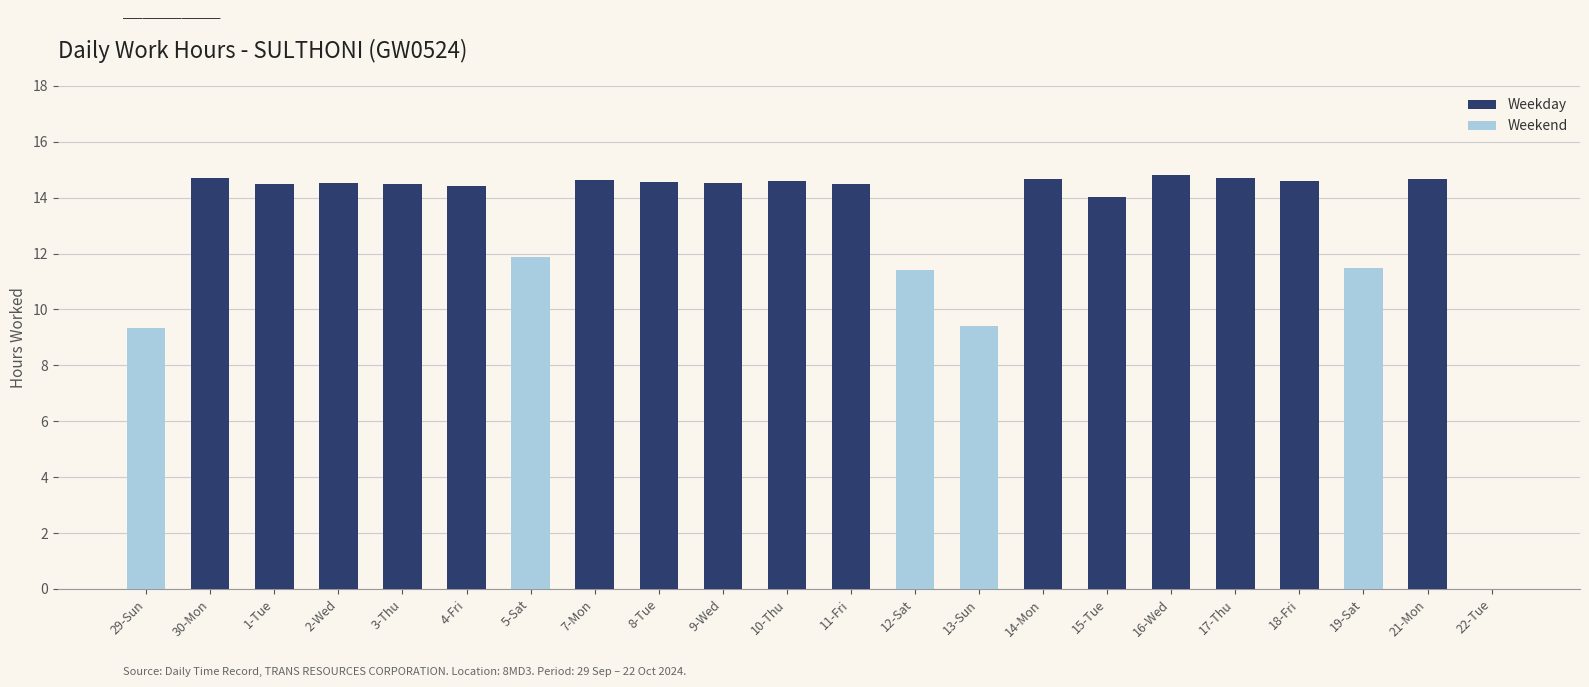

What is the value of the Weekday bar at the 3rd from the left?

14.5